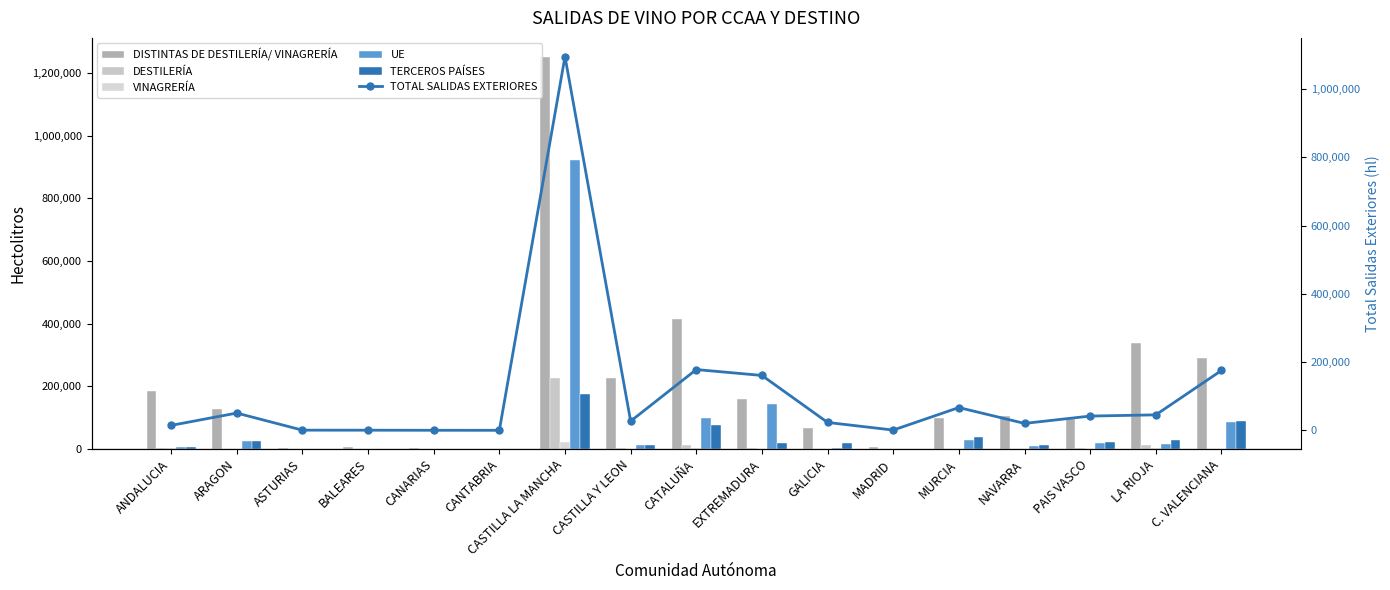

What is the value of the DESTILERÍA bar at the 8th from the left?

2068